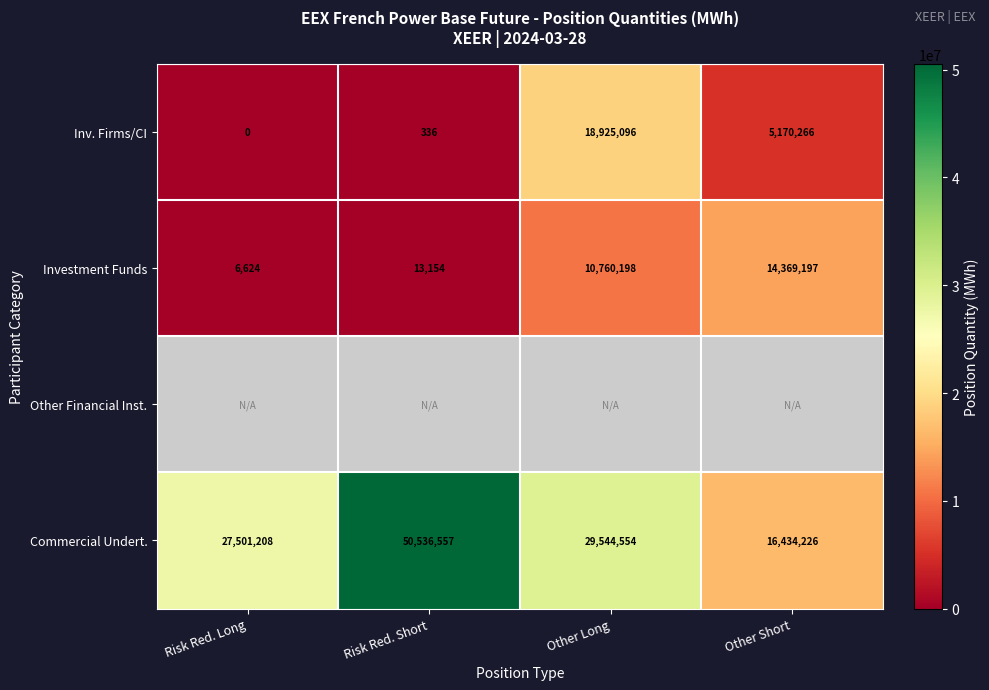

What is the highest value of the Commercial Undert. series?

50536557